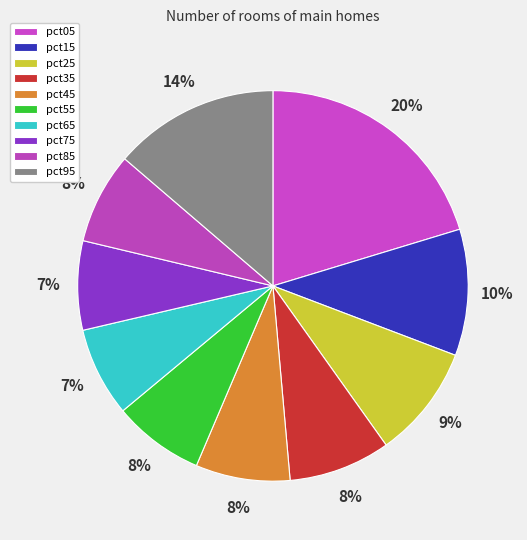

Is it true that pct05 is 15% of the pie?

False